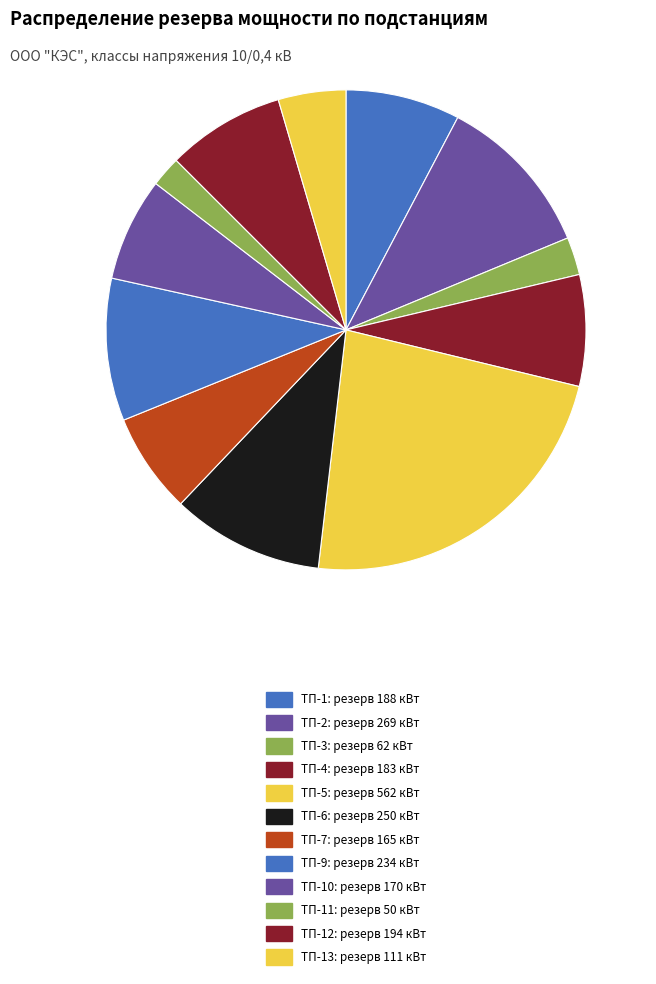

What is the largest slice in the pie chart?

ТП-5: резерв 562 кВт